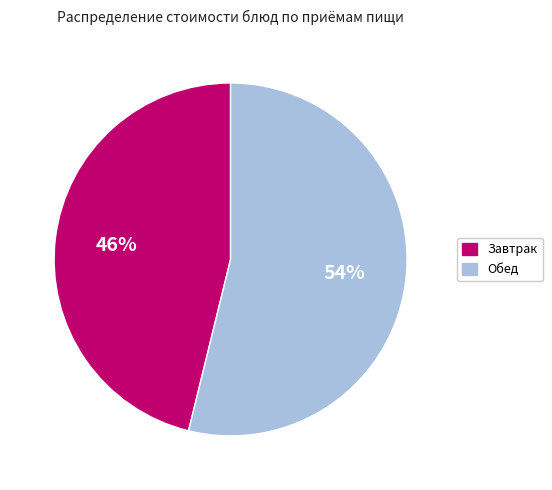

Does any single category account for the majority?

Yes